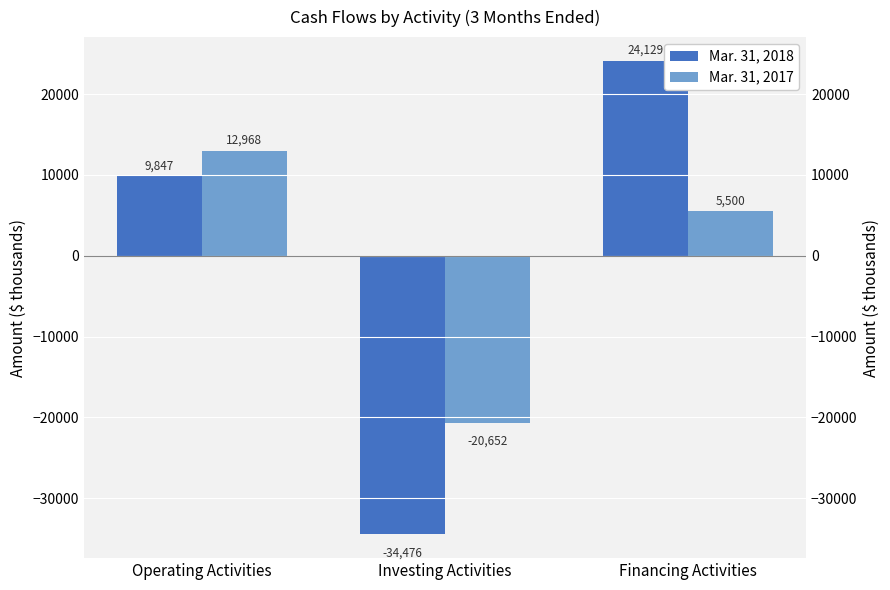

Rank the series by their maximum value, from highest to lowest.

Mar. 31, 2018, Mar. 31, 2017